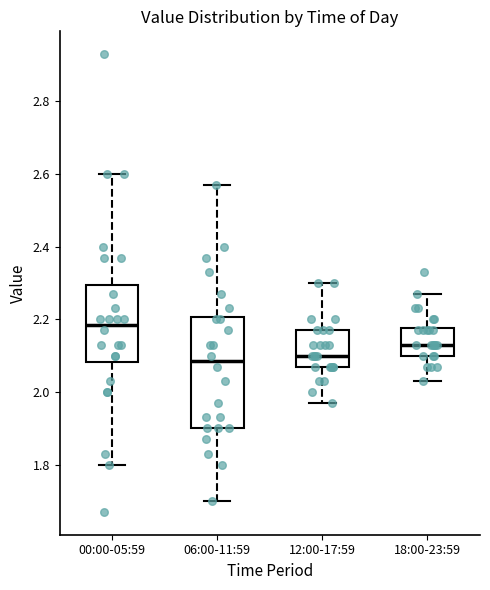

Reading left to right, transcribe this box plot: for each box, give where its median line is, the range the box spans, and where its two whiskers end, as read against the y-axis. The values are not printed on the chart, so give them approximately, as read against the axis.

00:00-05:59: median 2.18, box 2.08 to 2.30, whiskers 1.80 to 2.60
06:00-11:59: median 2.08, box 1.90 to 2.20, whiskers 1.70 to 2.58
12:00-17:59: median 2.10, box 2.08 to 2.18, whiskers 1.98 to 2.30
18:00-23:59: median 2.14, box 2.10 to 2.18, whiskers 2.04 to 2.28